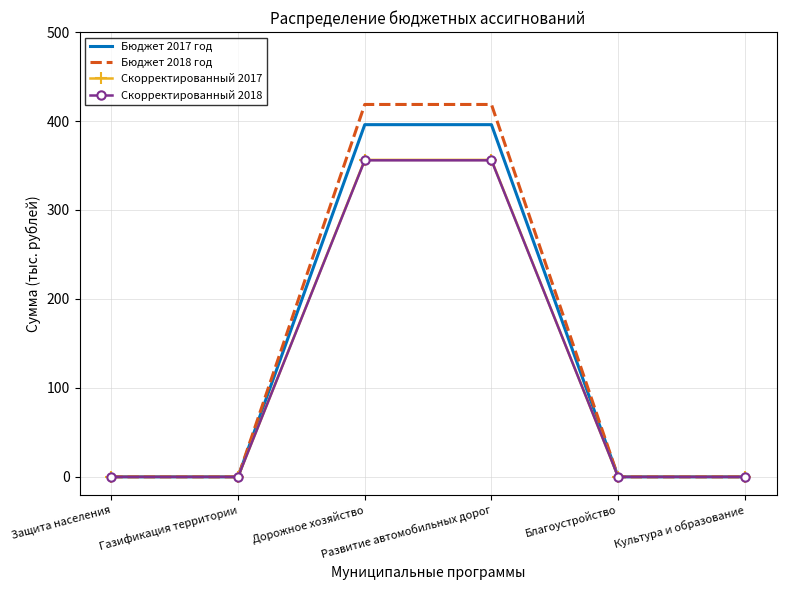

Which series has the largest range (max minus min)?

Бюджет 2018 год